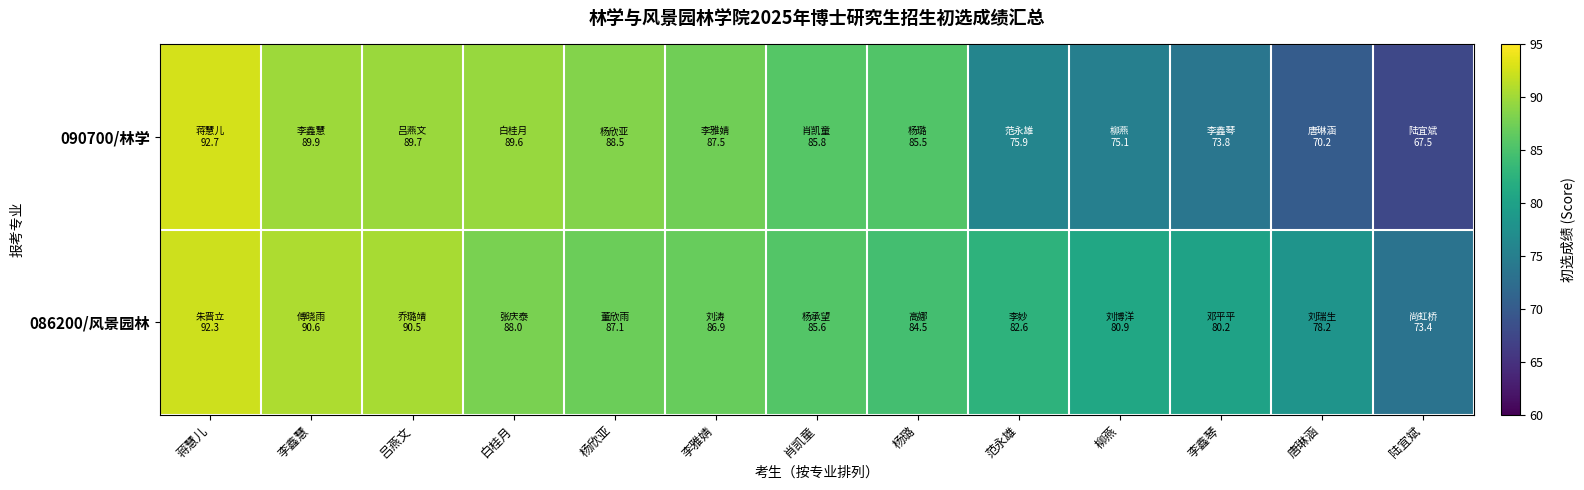

What is the greatest value displayed?

92.7